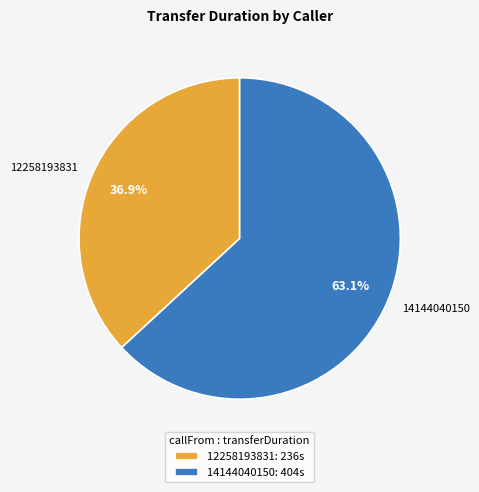

Does any single category account for the majority?

Yes